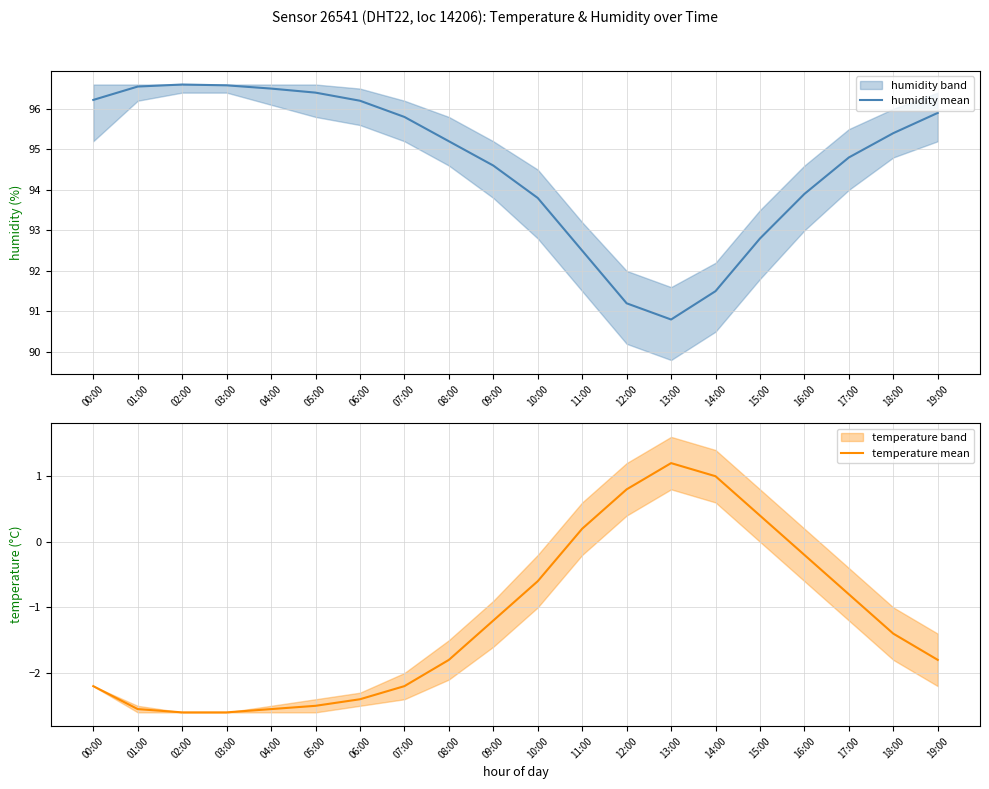

Which series has the widest spread of values?

humidity mean